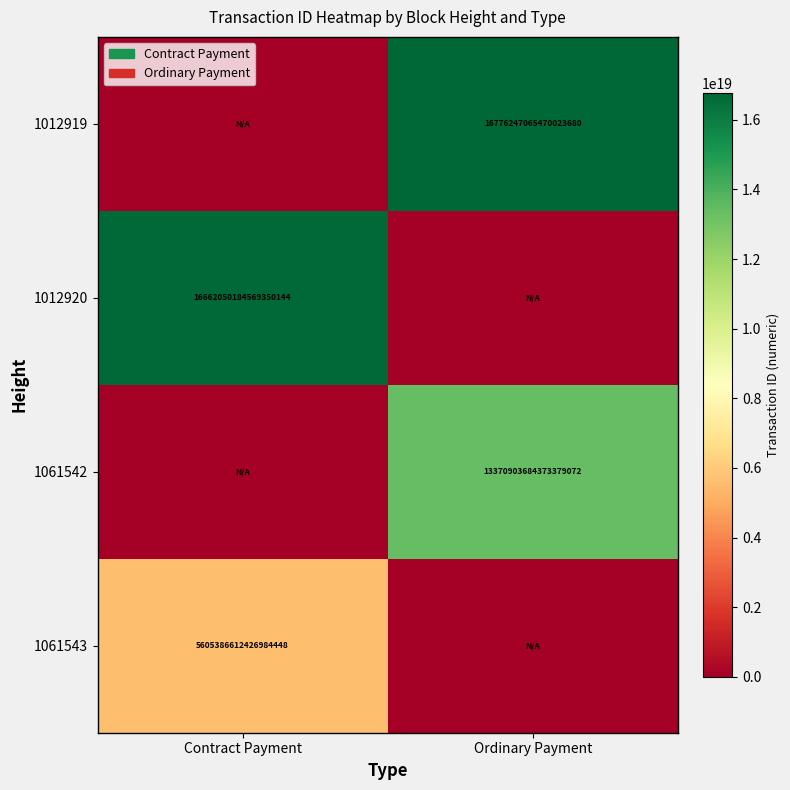

At how many categories does at least one series exceed 10345173564310689792?

2